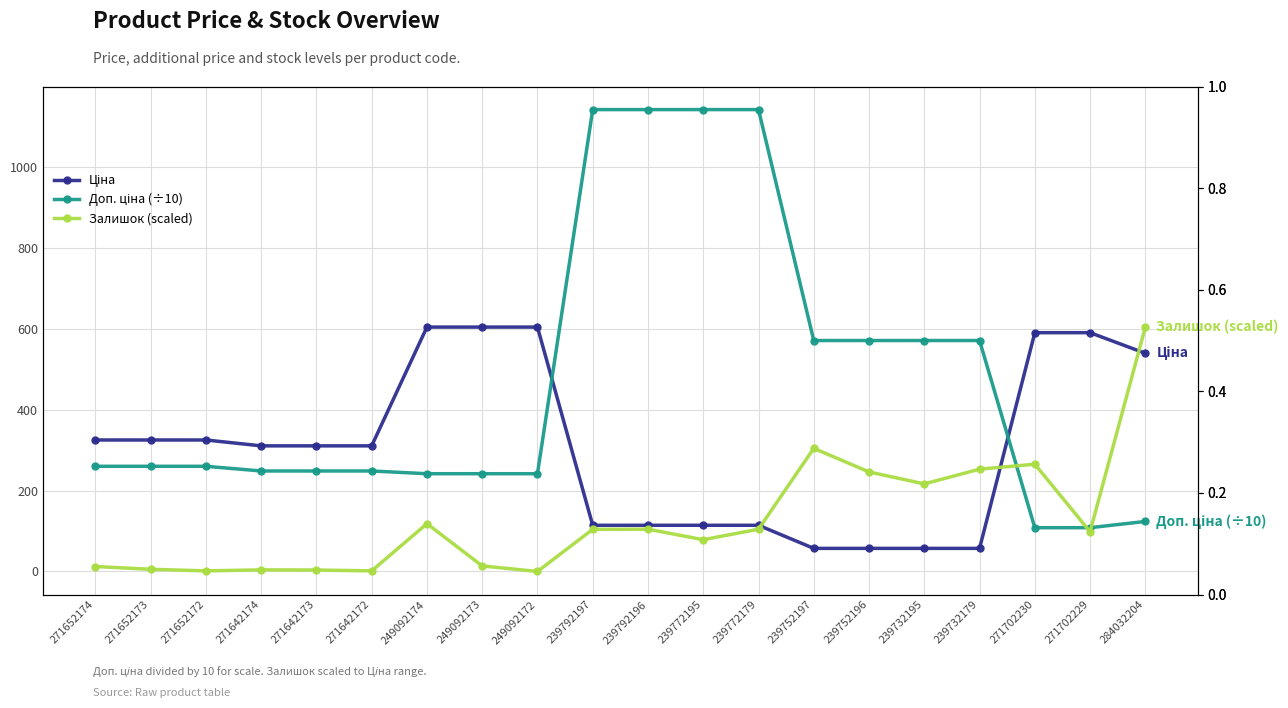

What is the sum of all Залишок (scaled) values?

2537.2